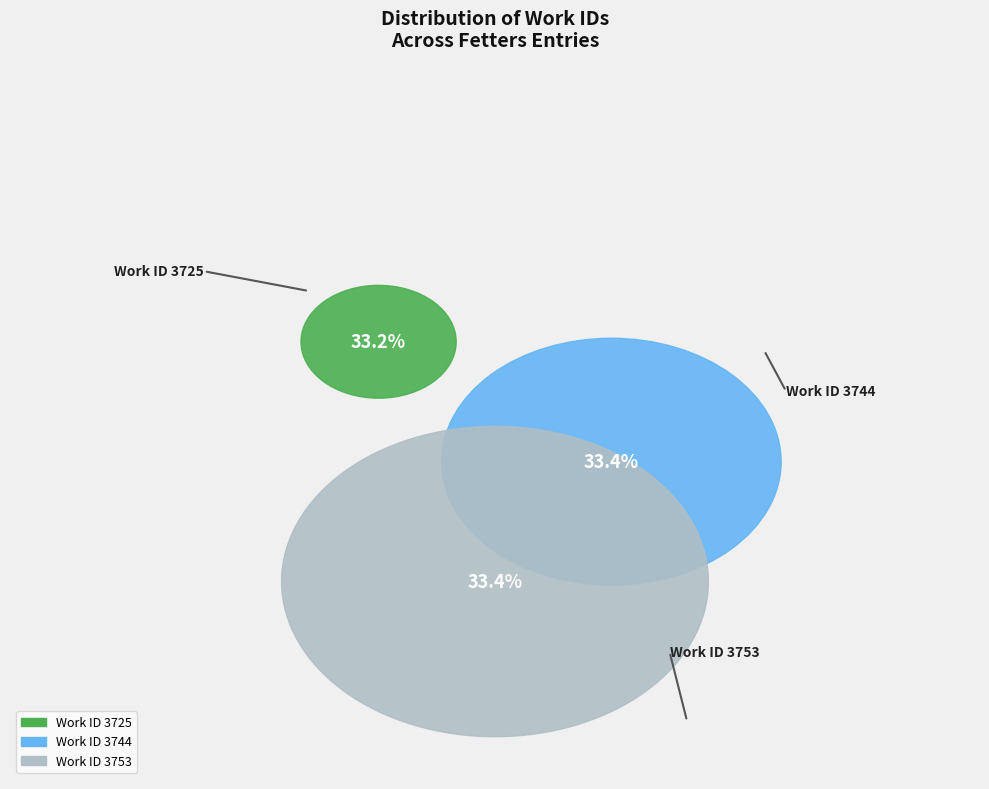

Approximately how many times larger is the value at Work ID 3725 compared to Work ID 3744?

1.0